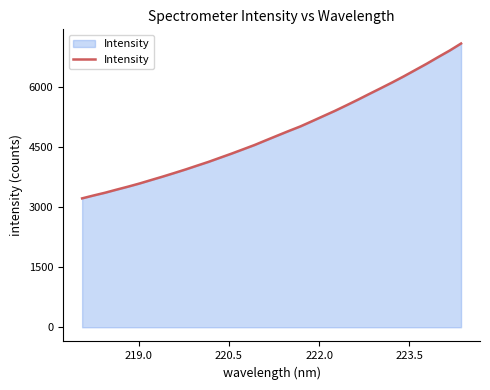

What is the smallest value displayed?

3224.1